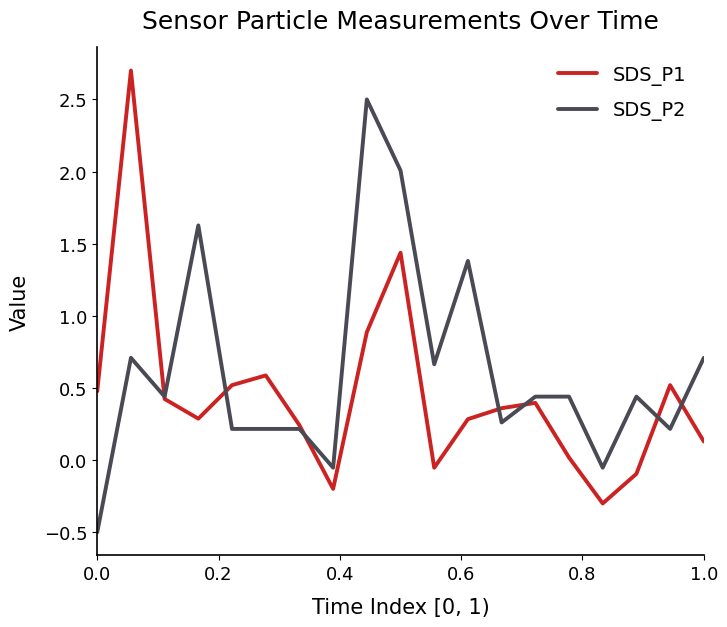

What are all the series names shown in the legend?

SDS_P1, SDS_P2